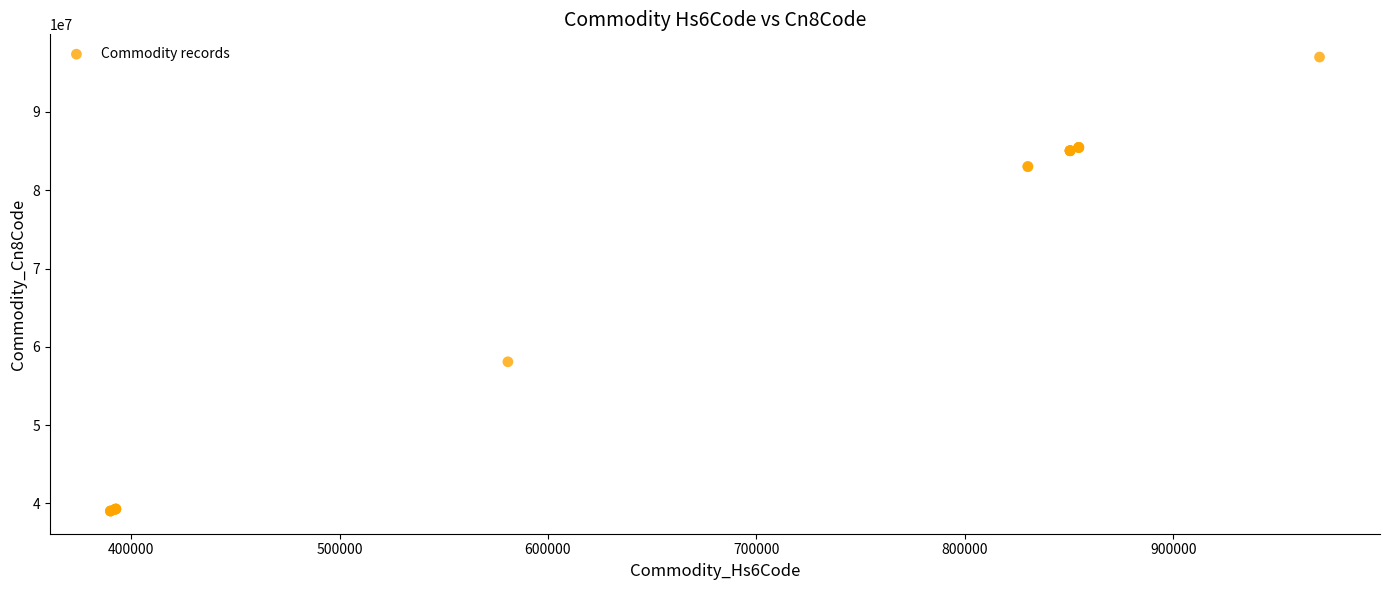

What Y value in the scatter plot is closest to 68015995?

58079010